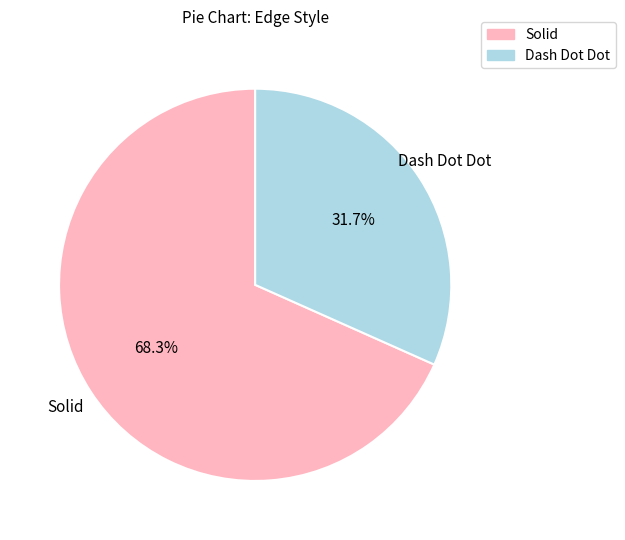

Which category has the smallest portion of the pie?

Dash Dot Dot